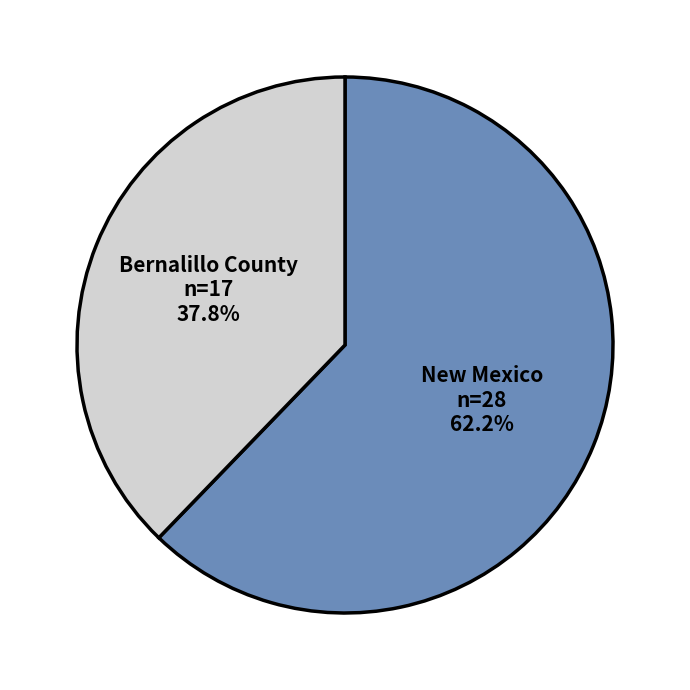

How many slices are in this pie chart?

2